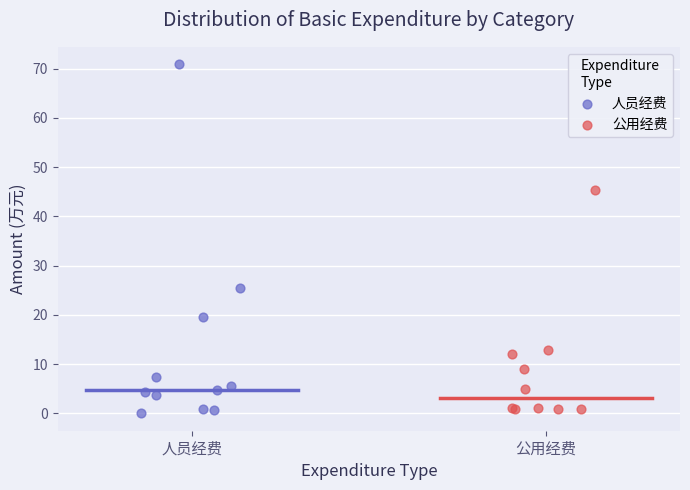

Which series contains the highest Y value?

人员经费